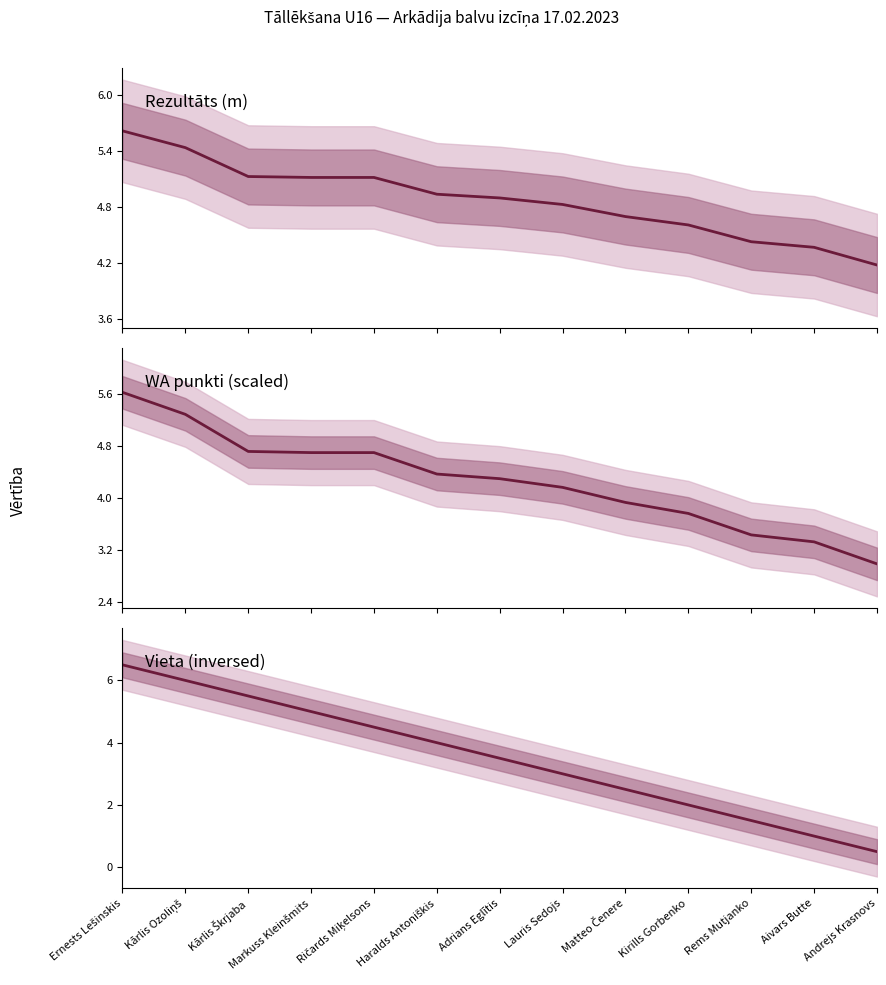

How many distinct data groups are displayed?

3